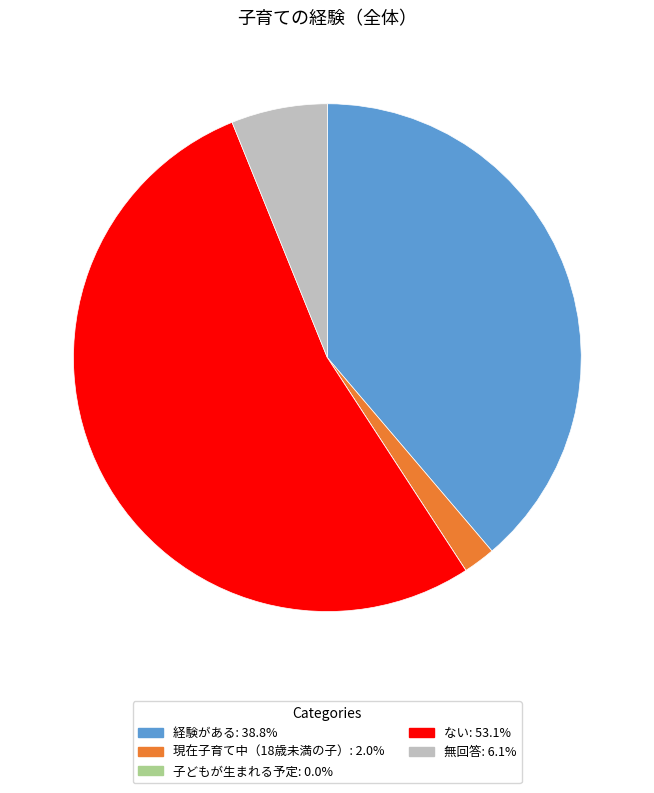

Between 無回答 and 現在子育て中（18歳未満の子）, which is larger?

無回答